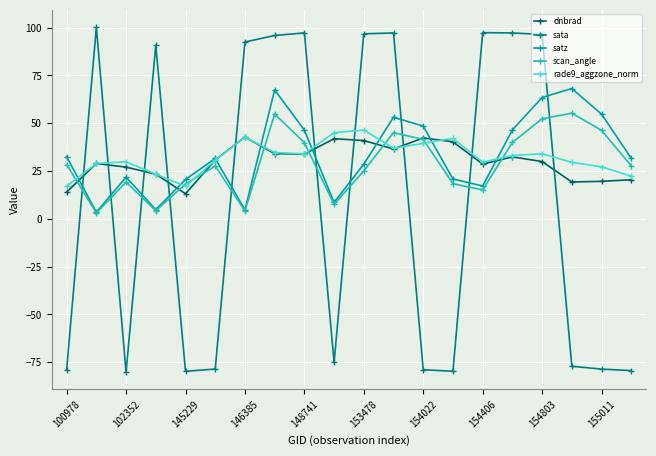

List the series in order of their peak value, highest first.

sata, satz, scan_angle, rade9_aggzone_norm, dnbrad